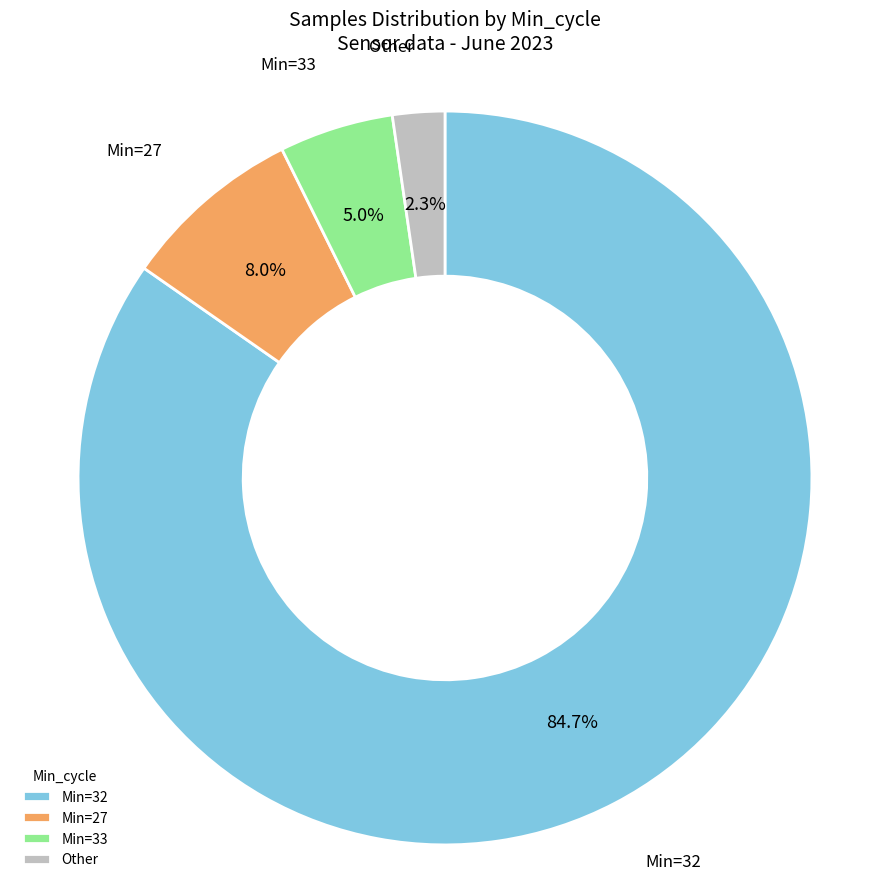

Which category accounts for the majority?

Min=32